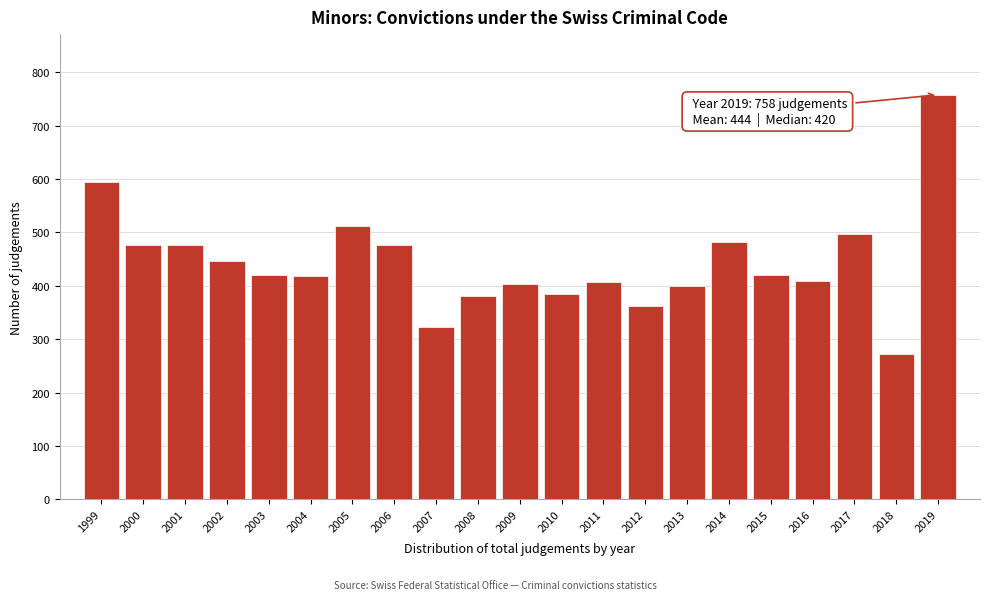

Is it true that the value at 2004 is 752?

False